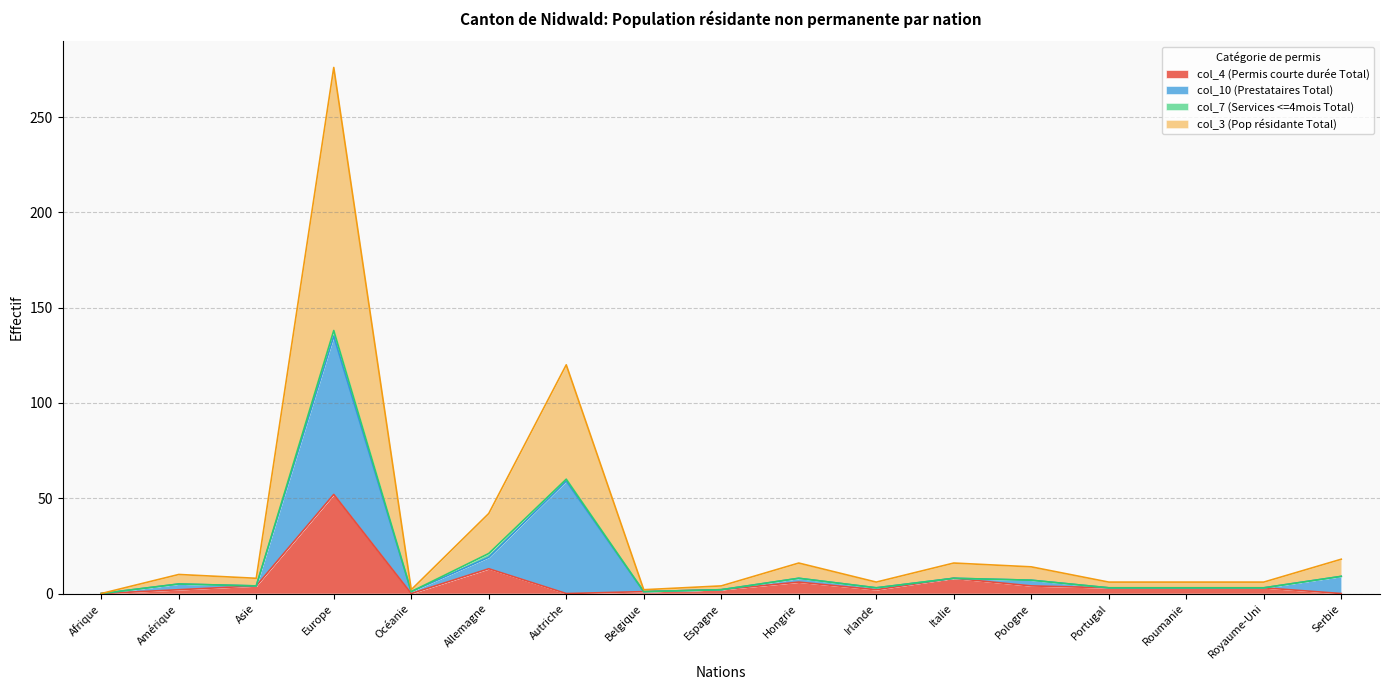

Between Océanie and Serbie, which is larger?

Océanie